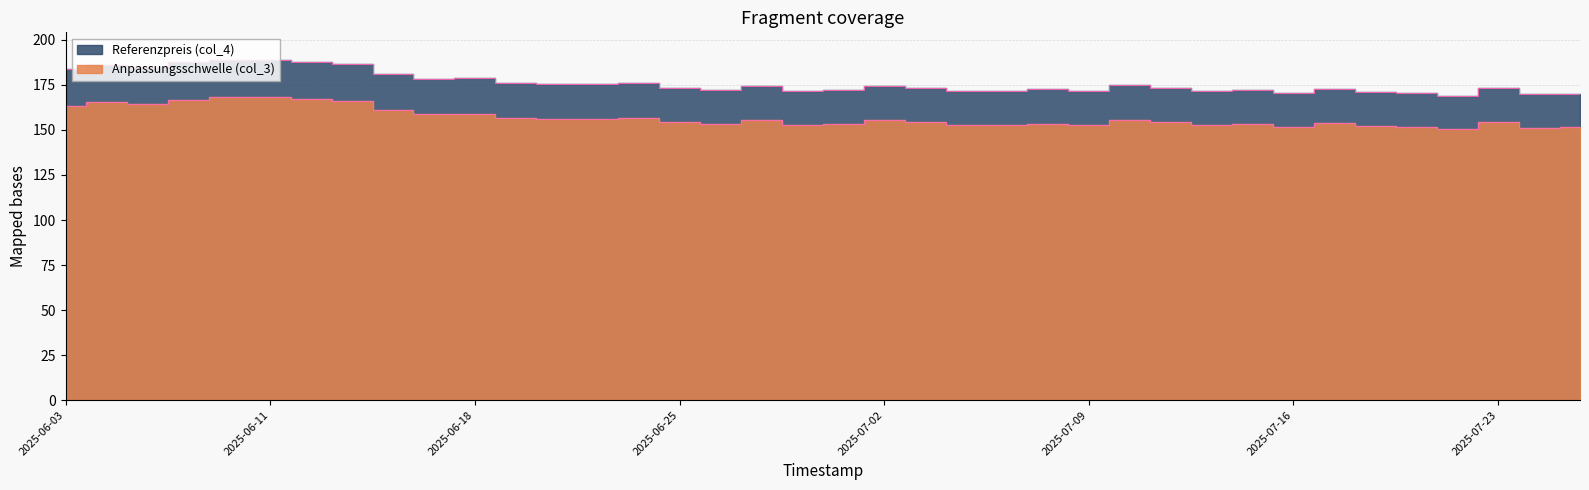

Read the Referenzpreis (col_4) value at 2025-06-24.

176.0